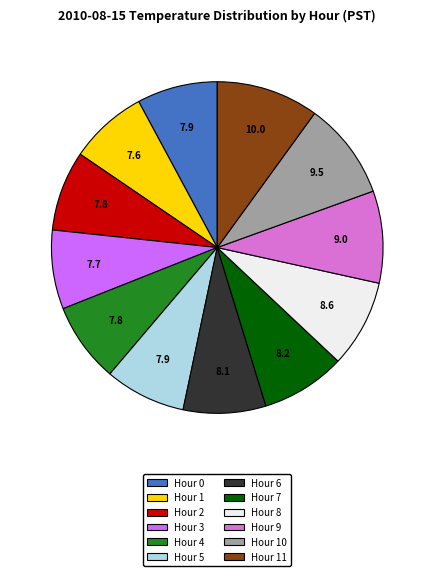

Does any single category account for the majority?

No